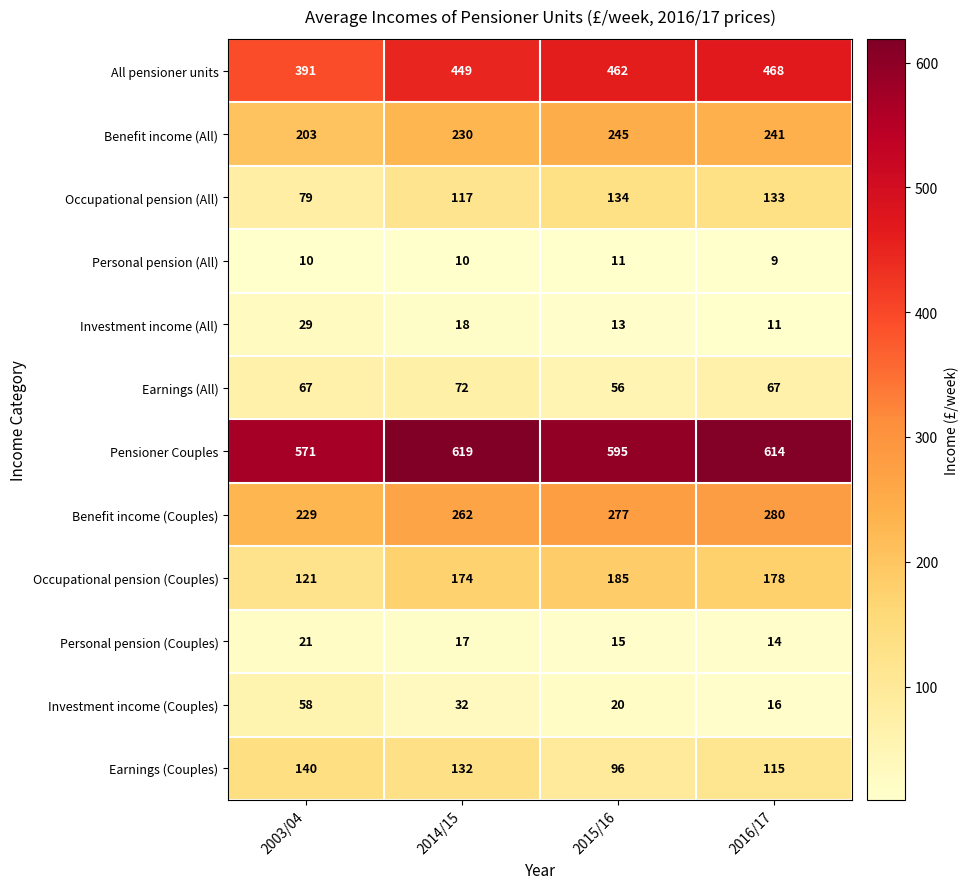

Is it true that Occupational pension (Couples) equals 174 at 2014/15?

True